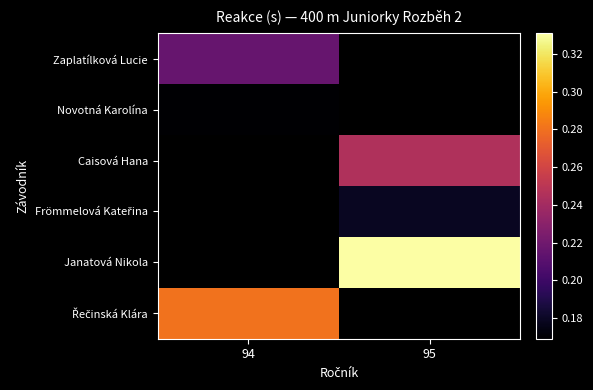

What is the minimum value shown in the chart?

0.2